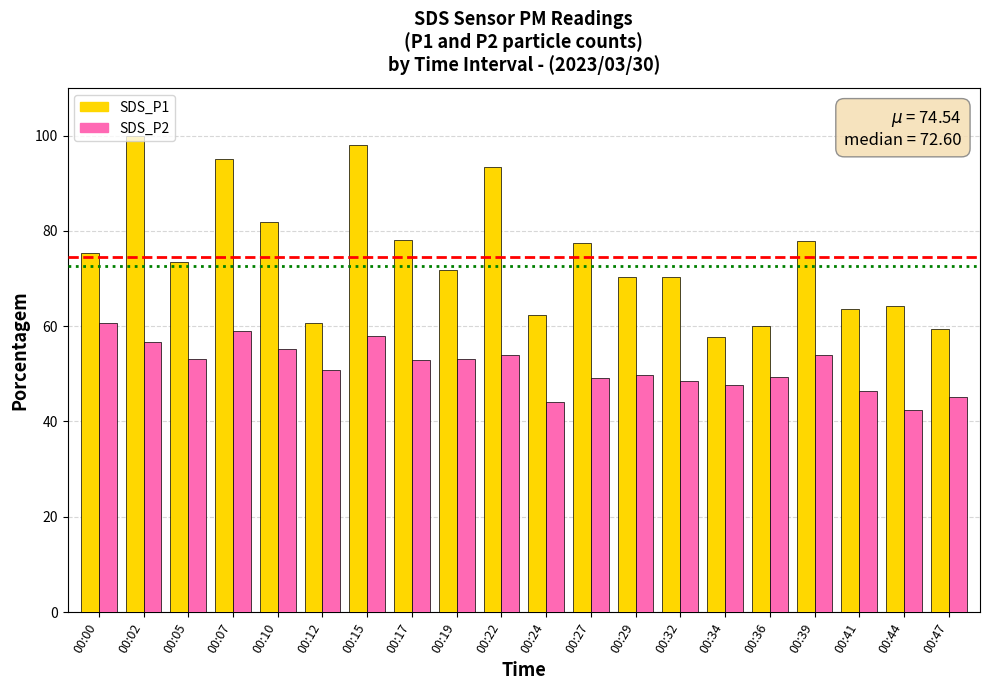

At 00:07, list the series in order from largest to smallest.

SDS_P1, SDS_P2